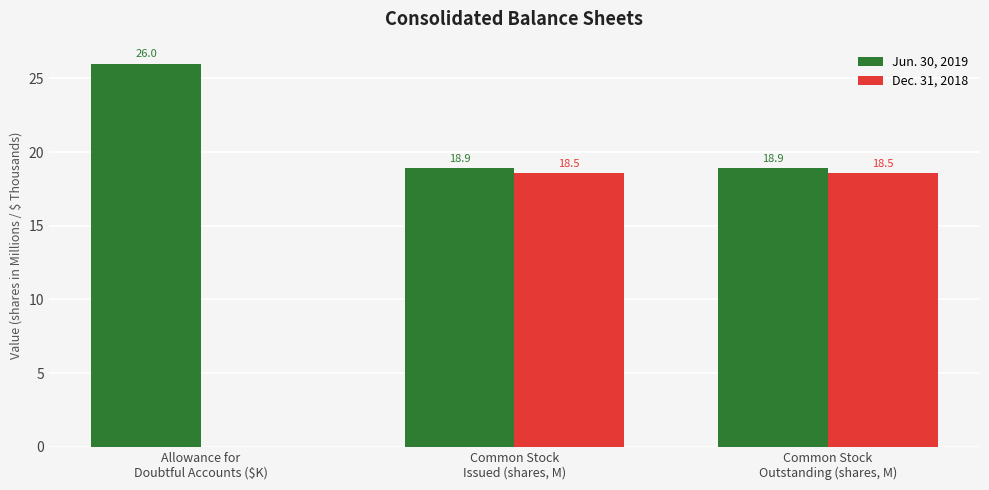

Which series changed the most between Allowance for
Doubtful Accounts ($K) and Common Stock
Outstanding (shares, M)?

Dec. 31, 2018